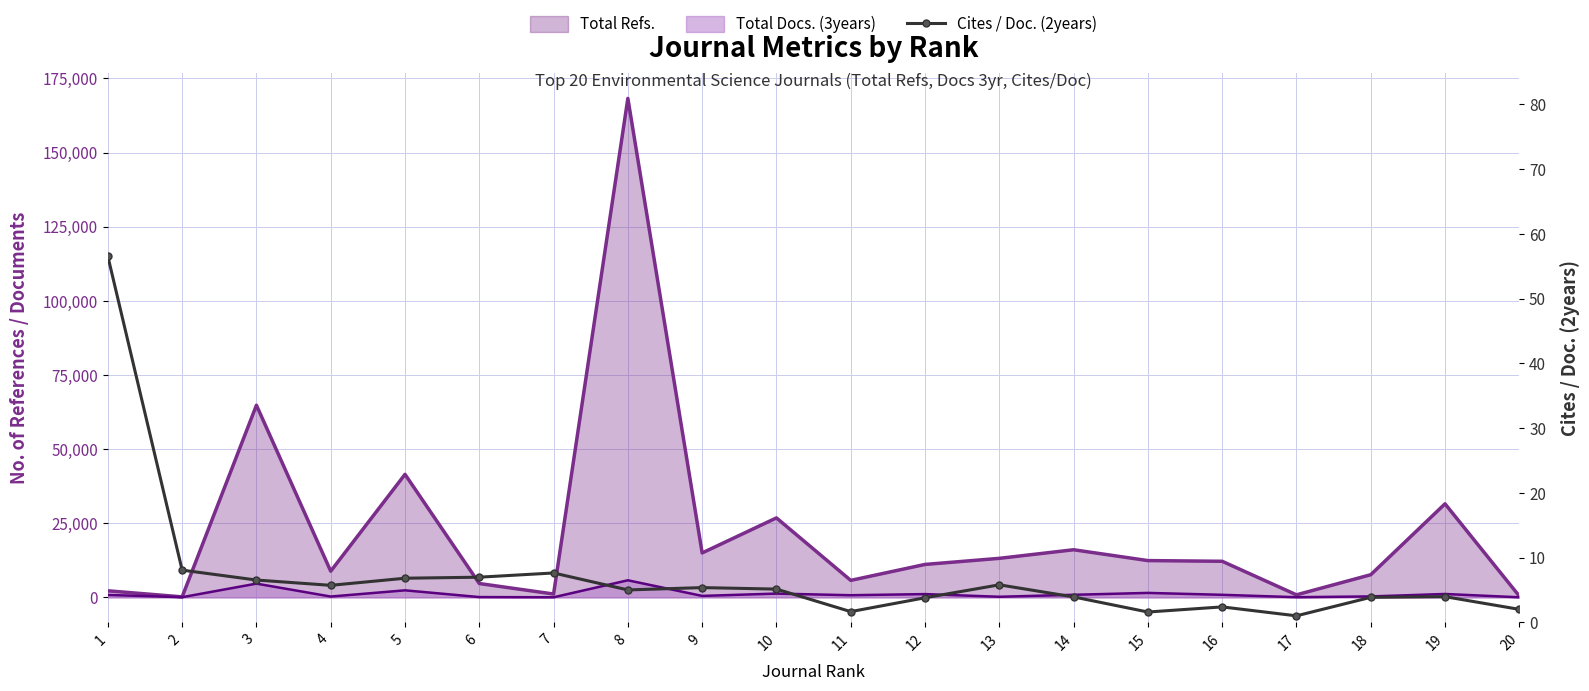

At which label is the value closest to 28?

2